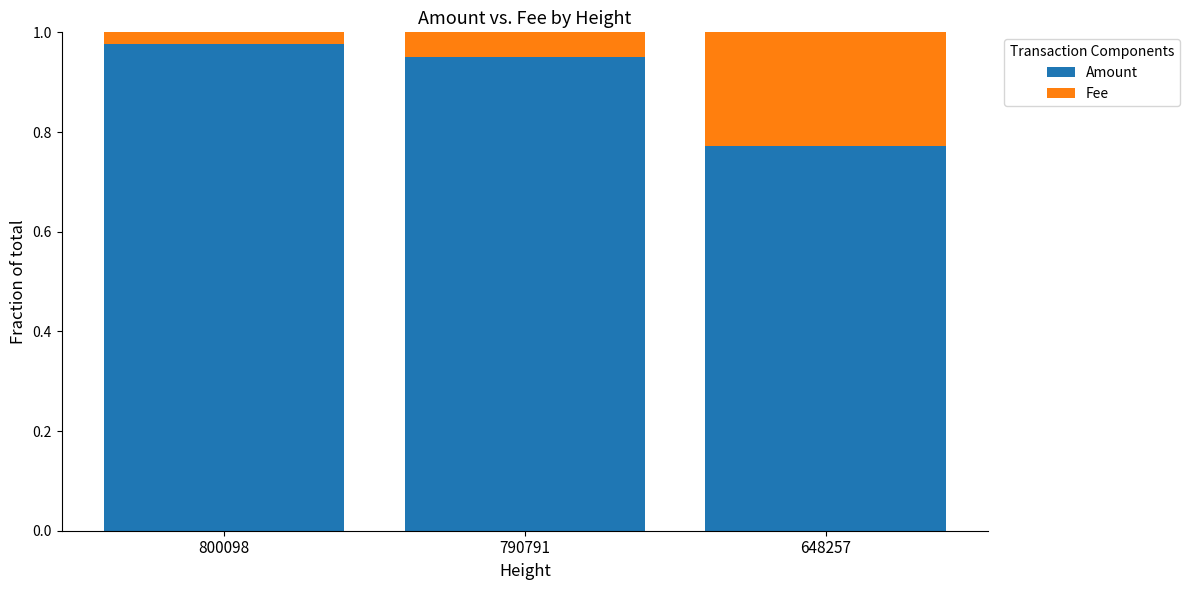

Count the Amount values in the range 0 to 1.

3